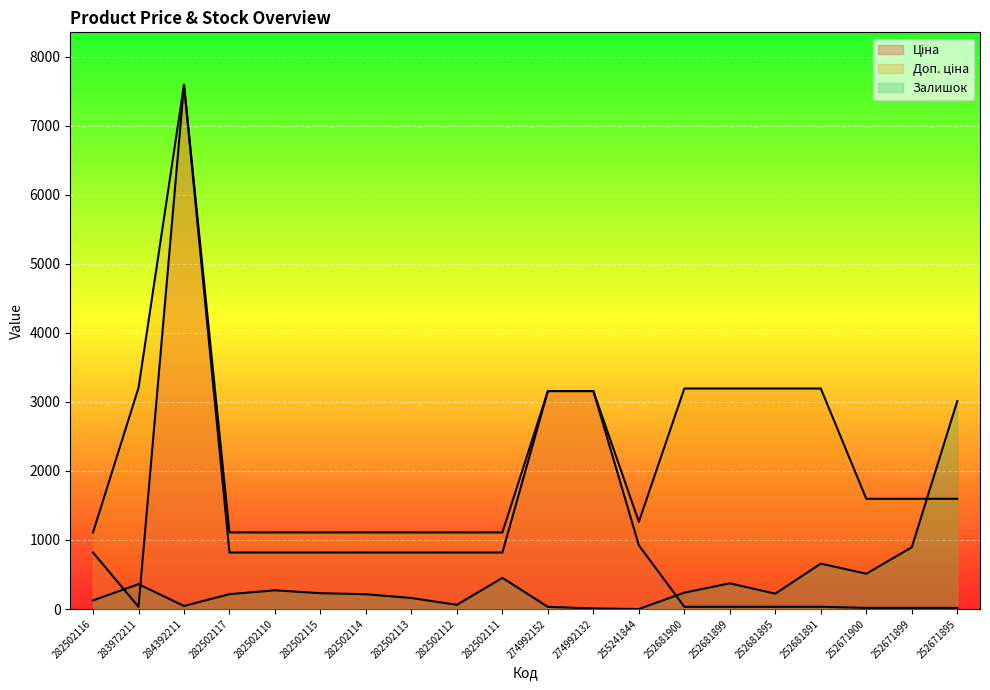

Which category has the lowest value across all series?

255241844